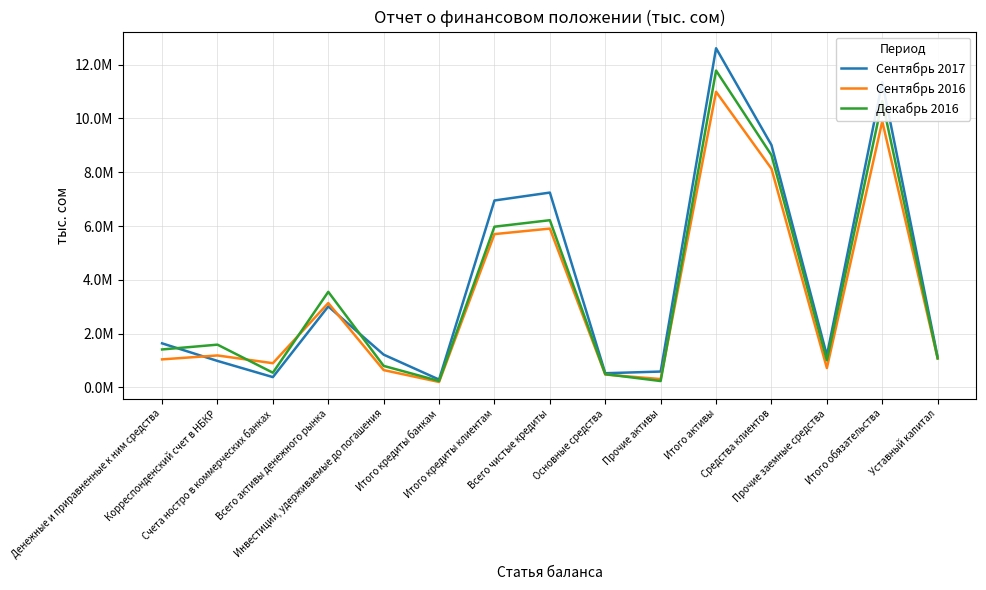

Is this an area chart (filled region under the line)?

No